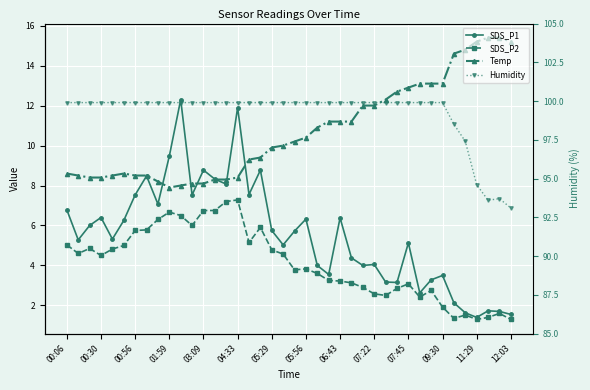

What is the difference between the highest and lowest values at 31?

97.5